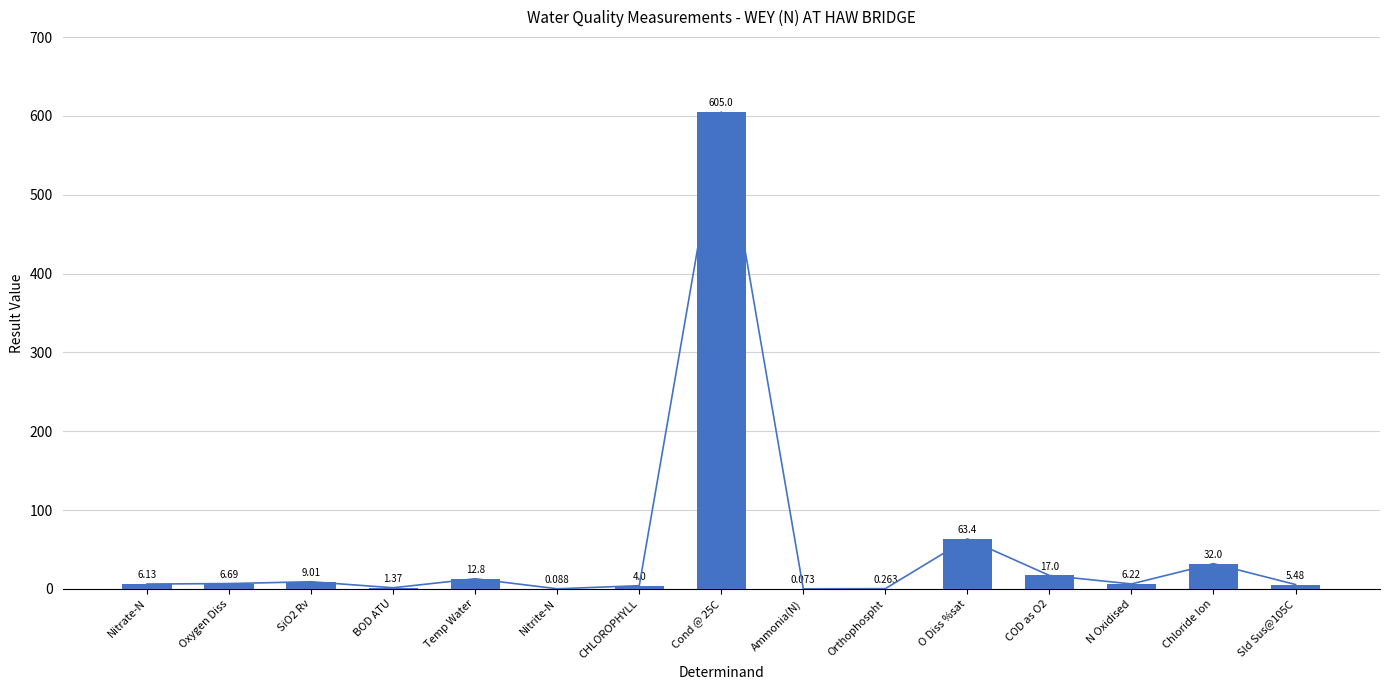

Reading left to right, list all the values displayed in this chart.

6.1	6.7	9.0	1.4	12.8	0.1	4.0	605.0	0.1	0.3	63.4	17.0	6.2	32.0	5.5